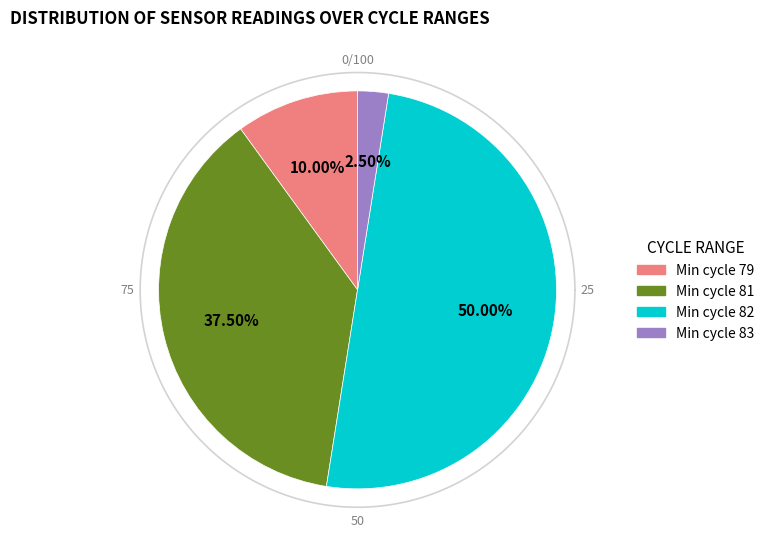

How many segments does this pie chart have?

4